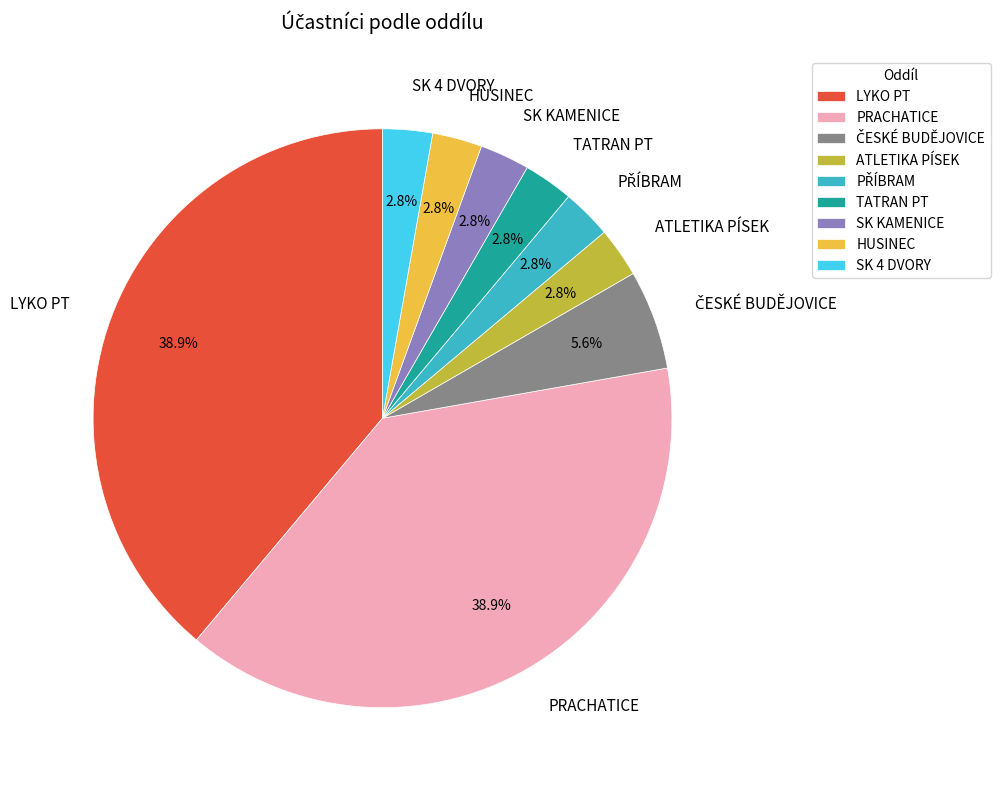

Approximately how many times larger is the value at HUSINEC compared to TATRAN PT?

1.0